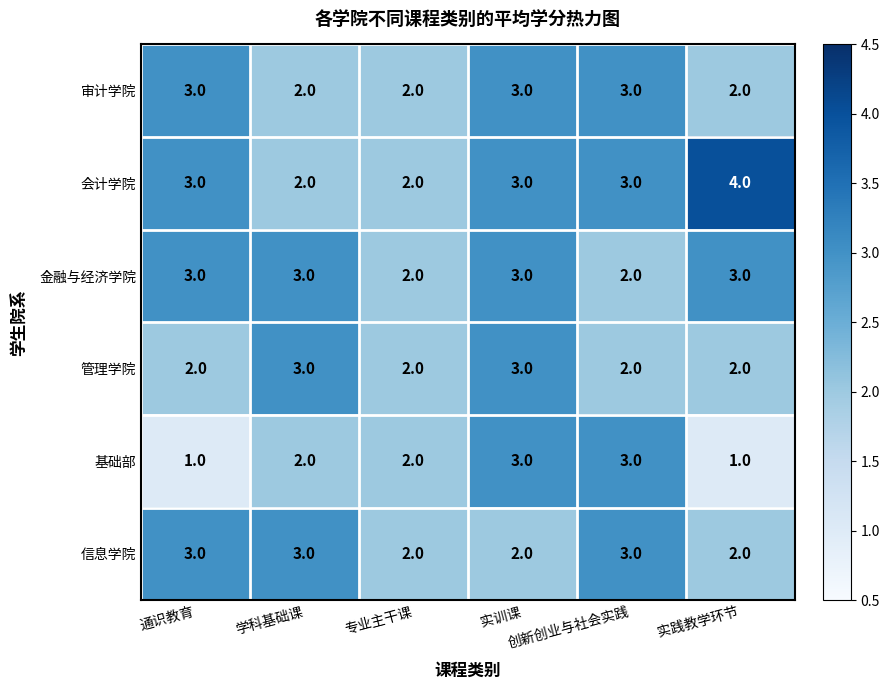

What is the greatest value displayed?

4